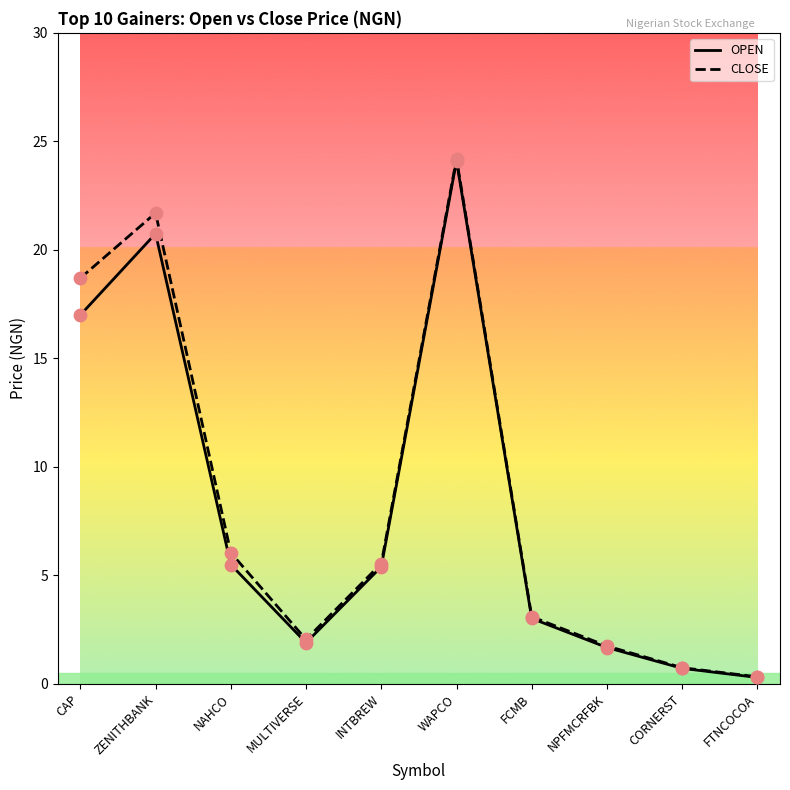

At how many categories does at least one series exceed 10?

3